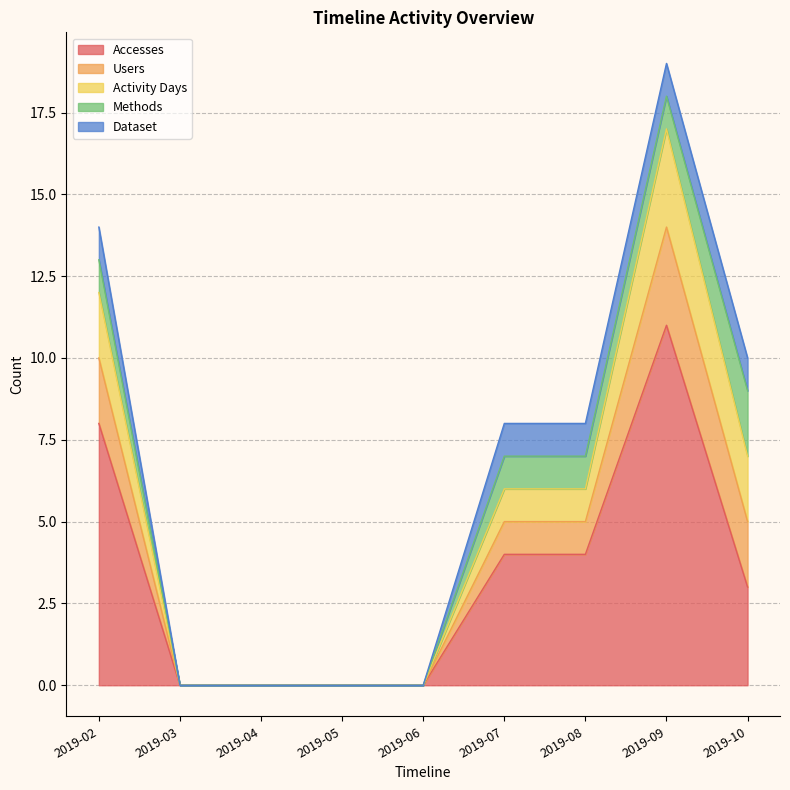

At which category is the sum across all series the highest?

2019-09